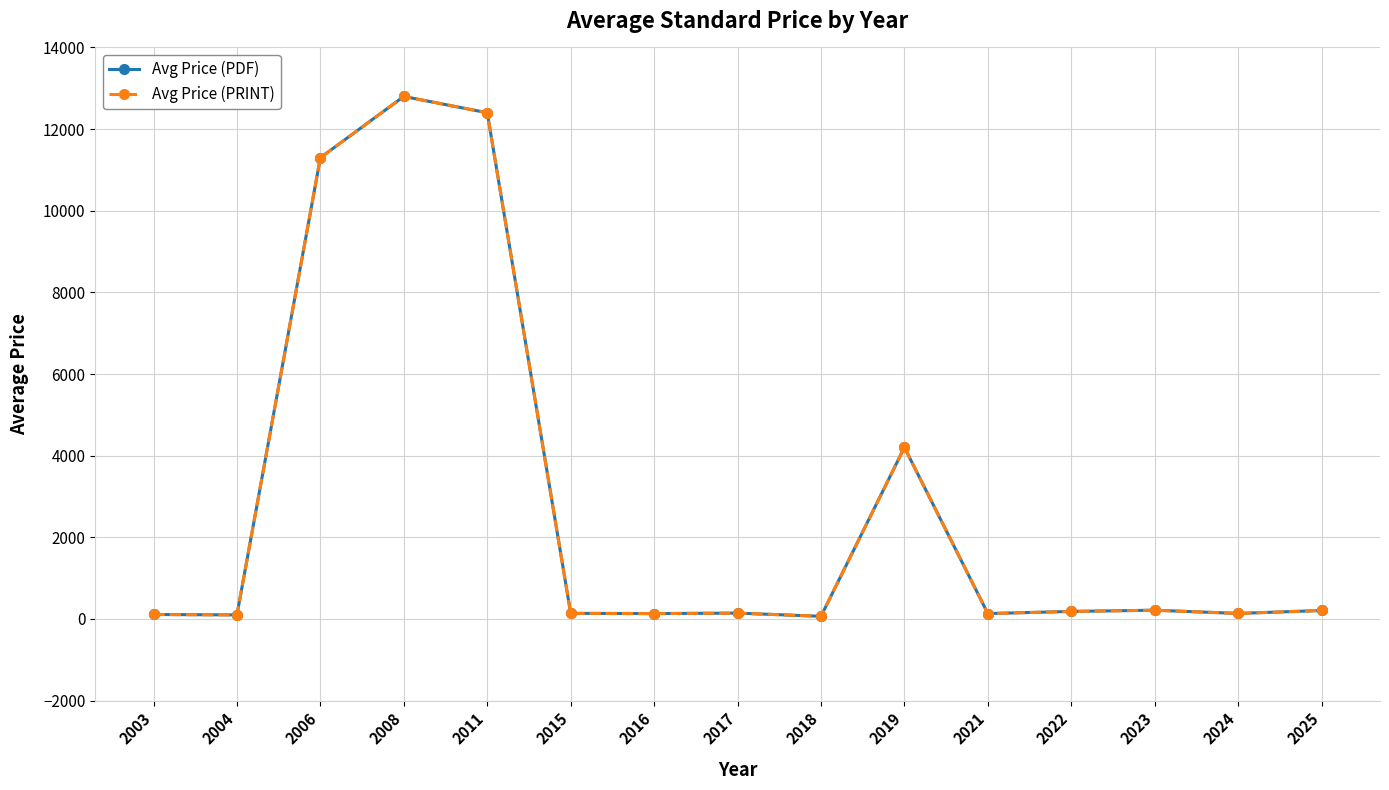

Is it true that Avg Price (PRINT) equals 77.4 at 2017?

False